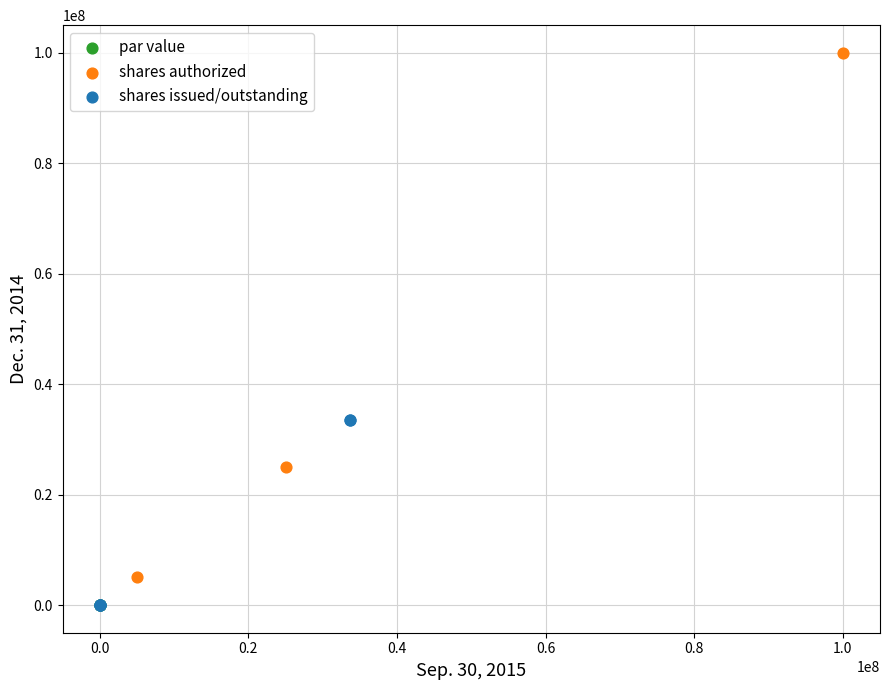

Which series reaches the maximum Y coordinate?

shares authorized